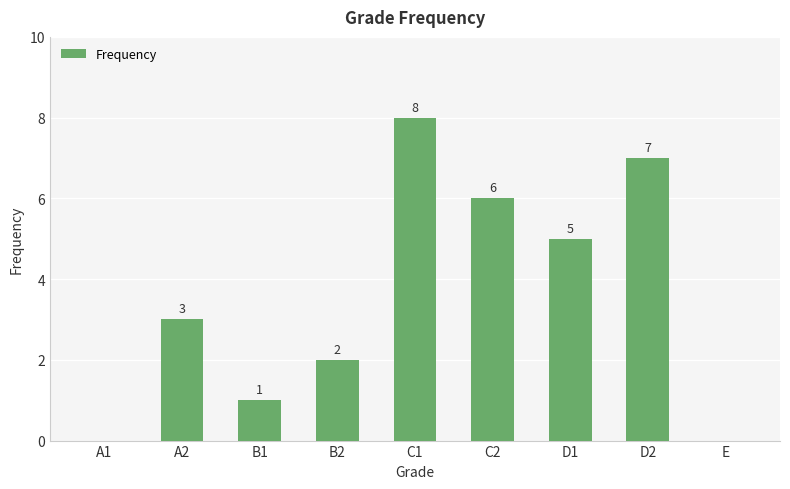

What is the maximum value shown in the chart?

8